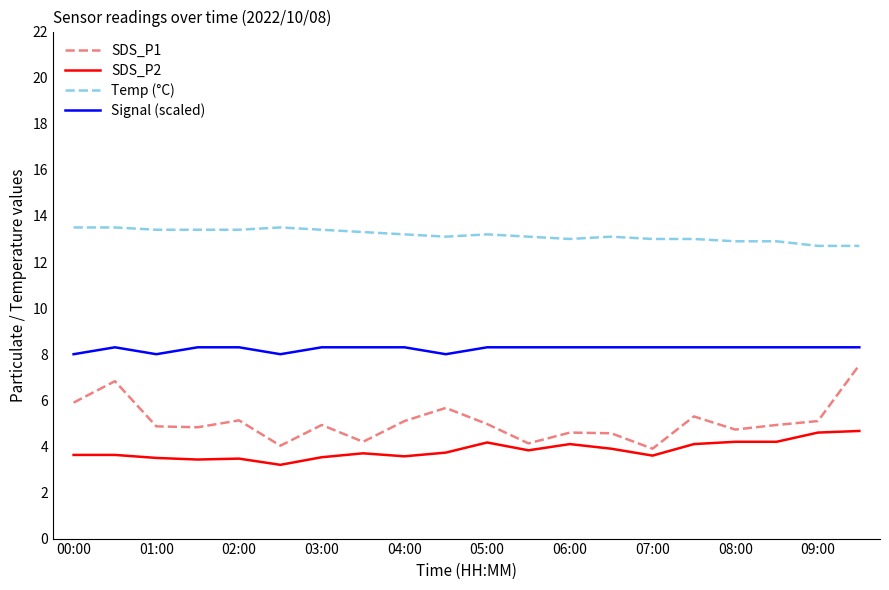

At how many categories does at least one series exceed 10?

20